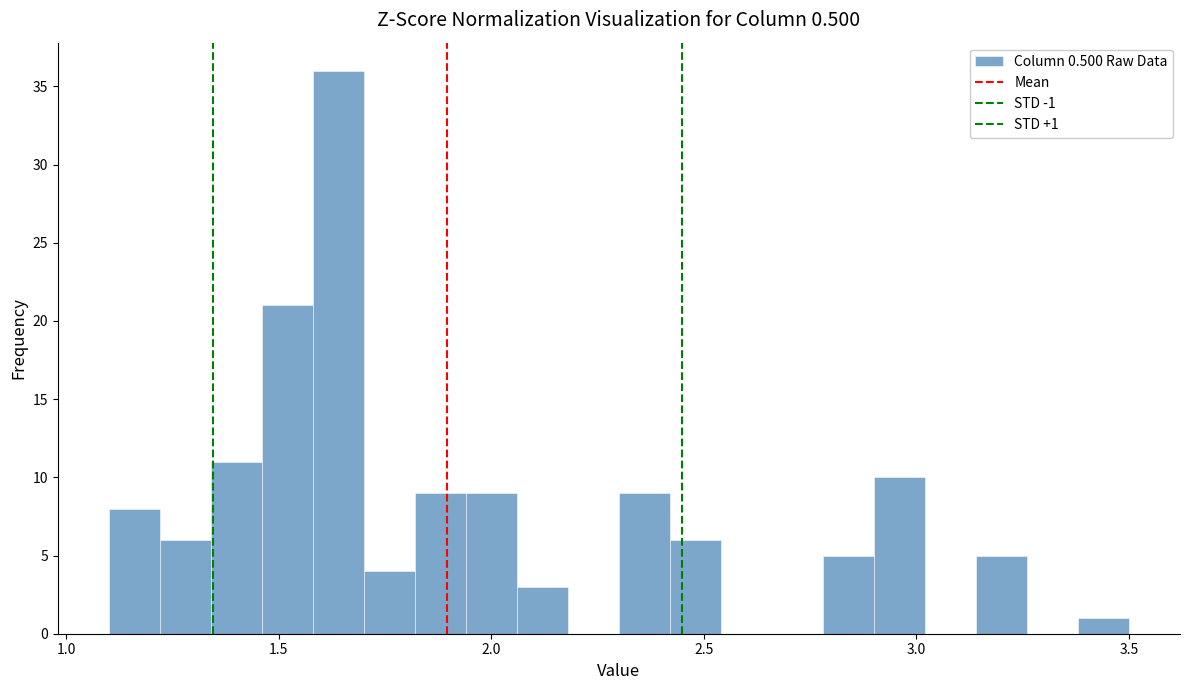

Read against the x-axis, roughly where is the centre of the tallest bar?

1.65